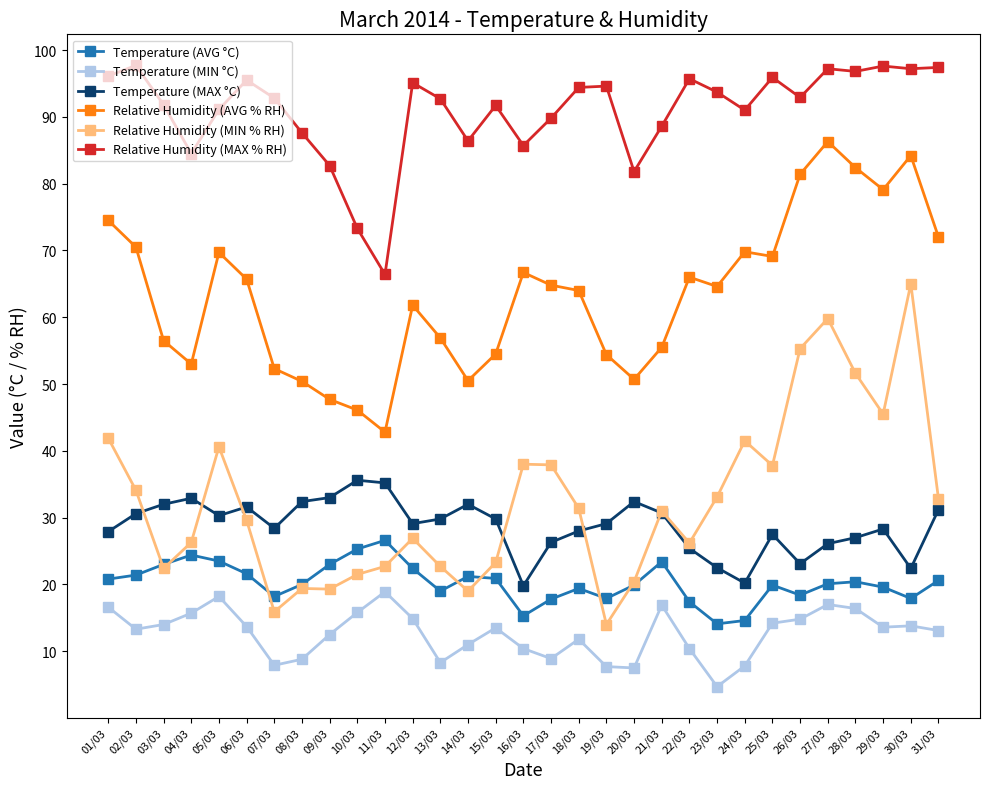

What is the value of the Temperature (AVG °C) point at the 5th from the left?

23.5